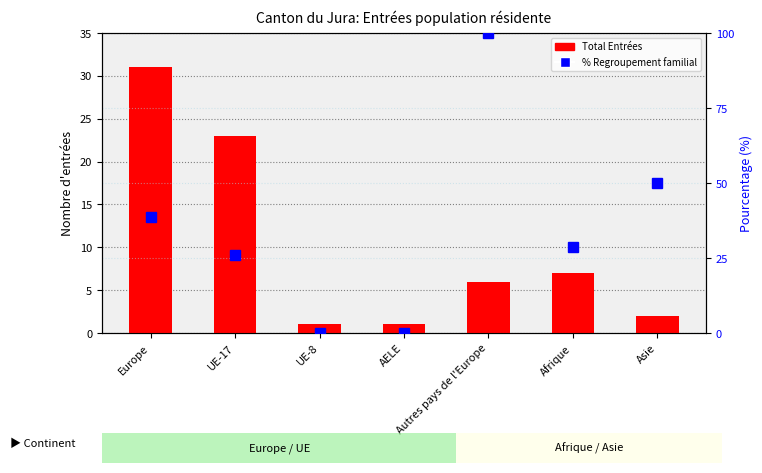

What are all the series names shown in the legend?

Total Entrées, % Regroupement familial